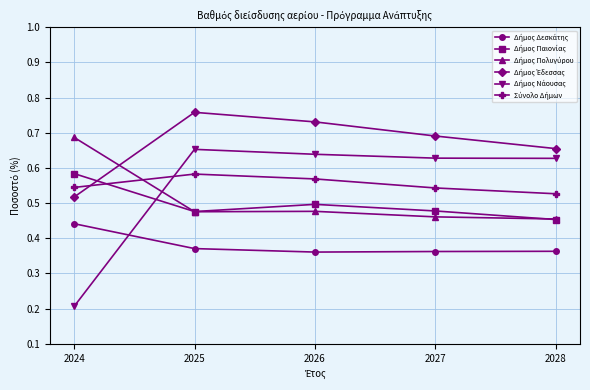

Which category has the lowest value across all series?

2024